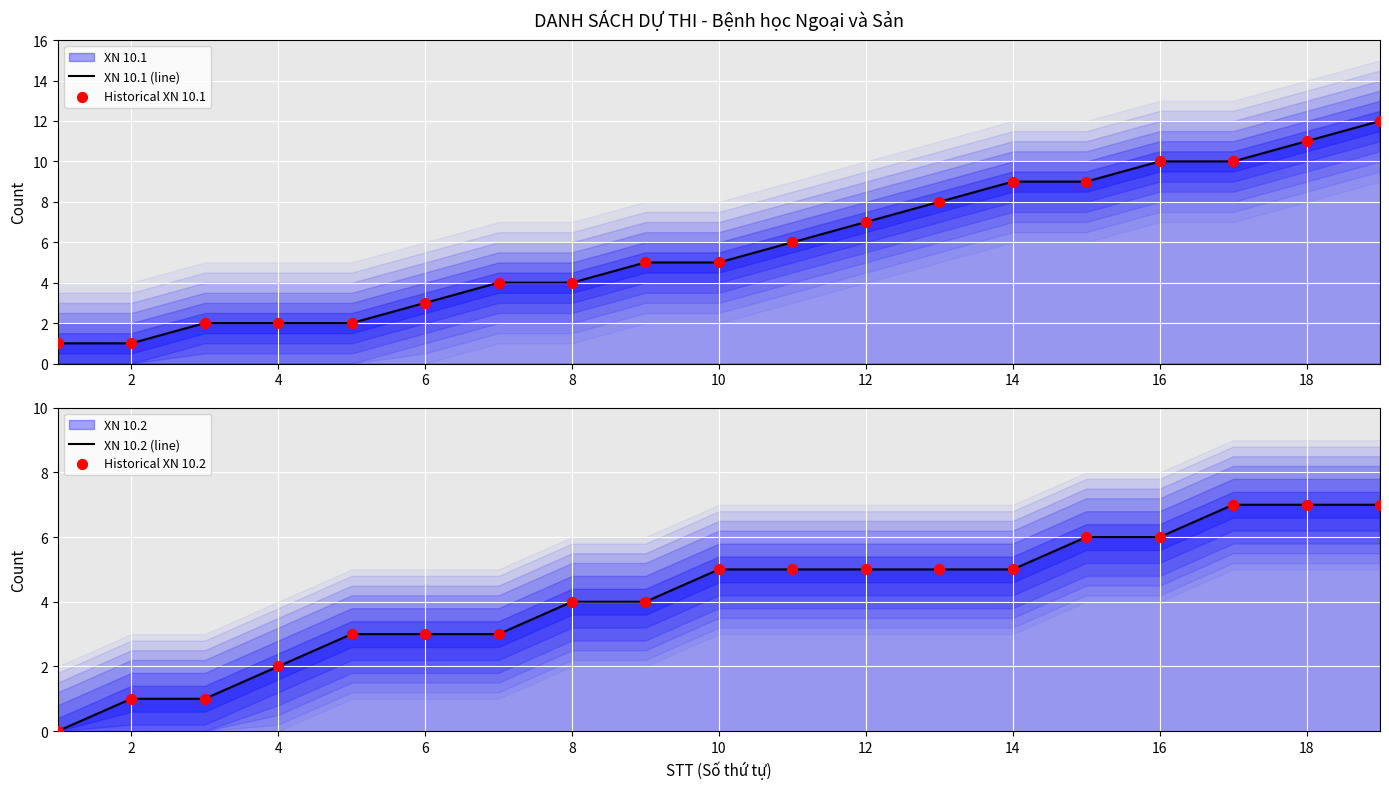

Which series has the largest total across all categories?

XN 10.1 (line)